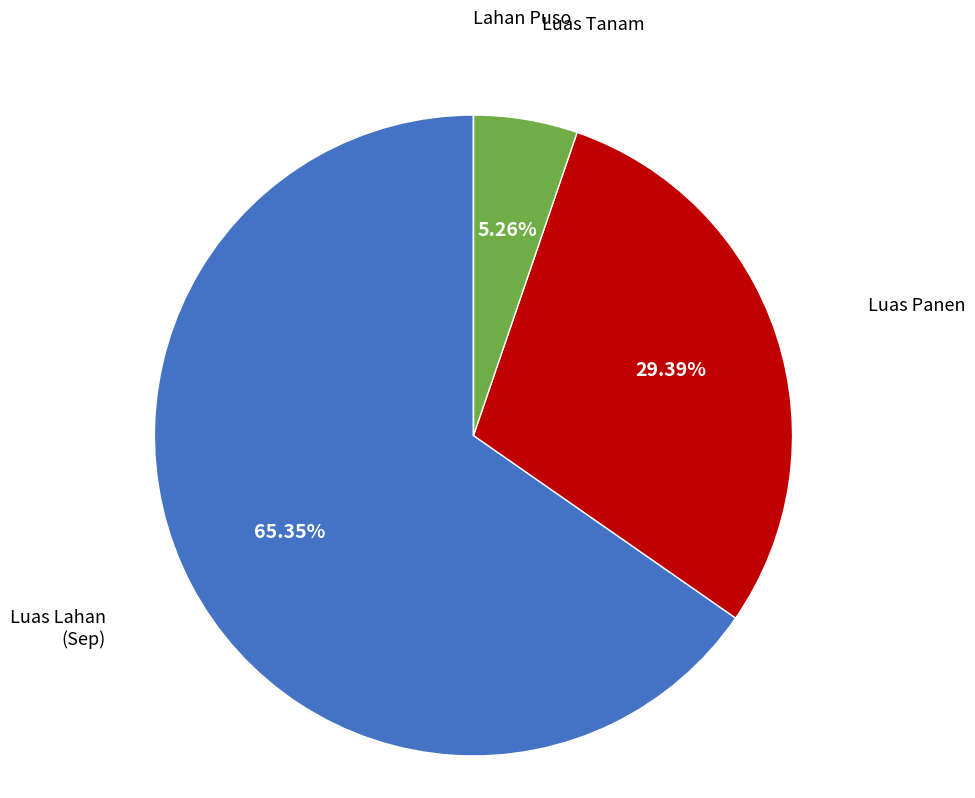

Combined, do Luas Panen and Luas Lahan (Sep) account for over 50%?

Yes